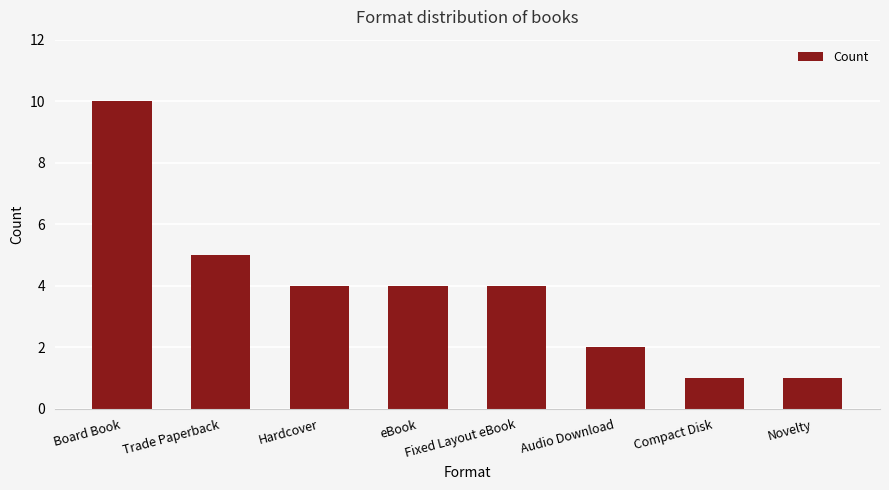

Is it true that the value at Trade Paperback is 8?

False